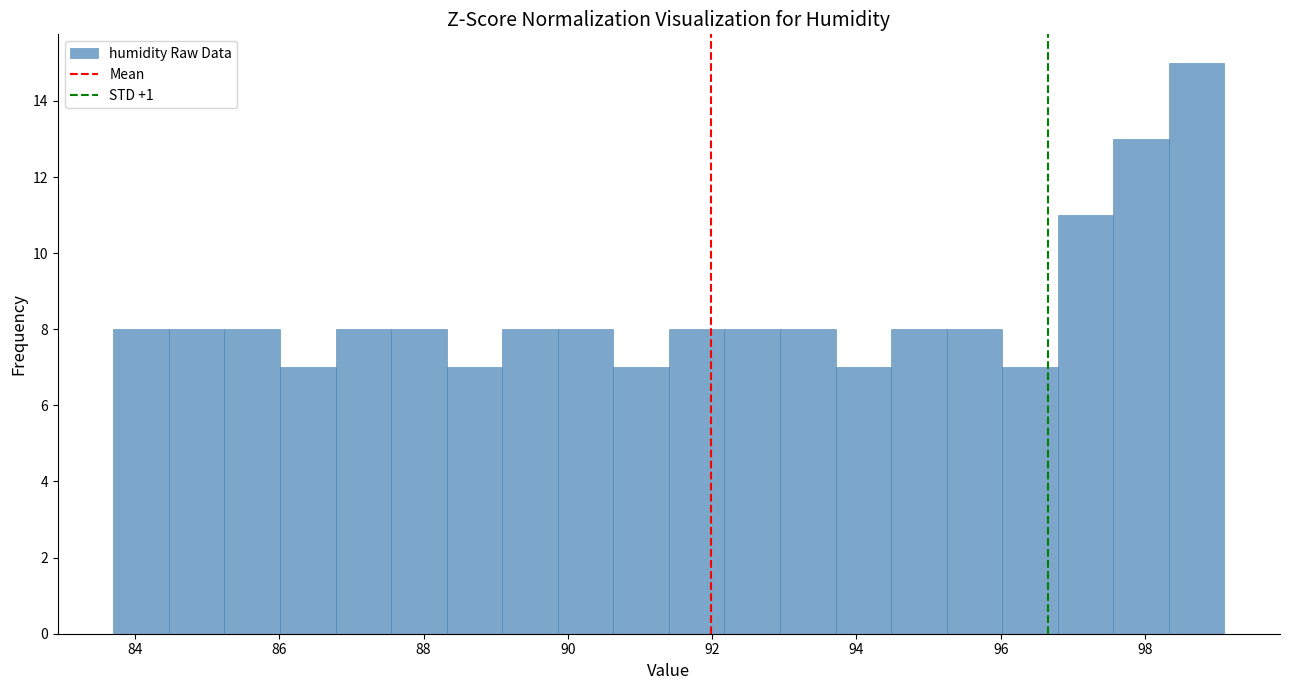

Around what value on the x-axis is the tallest bar? Give the approximate position of its centre, as read against the axis.

98.8